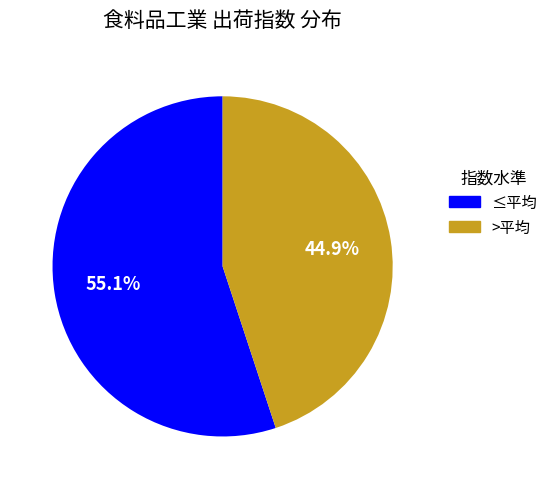

To the nearest percent, what is the average slice percentage?

50%